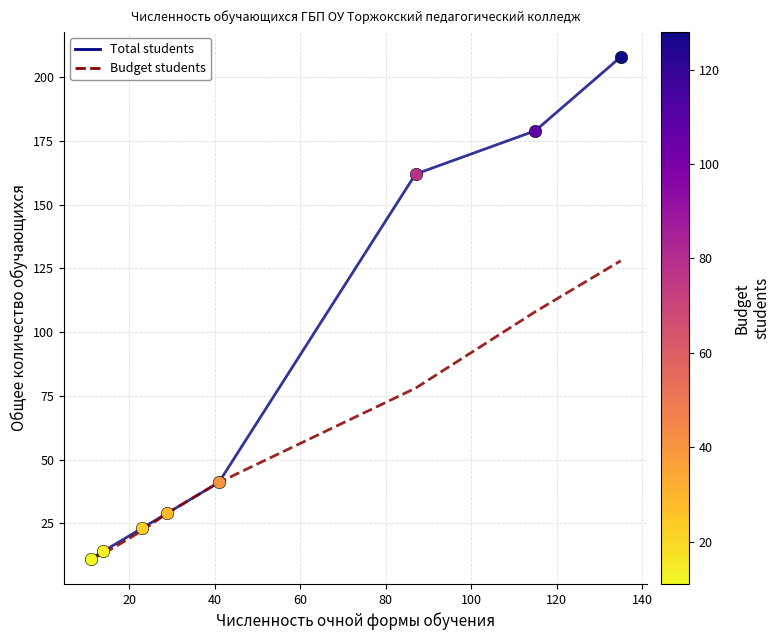

Which series has the largest total across all categories?

Total students